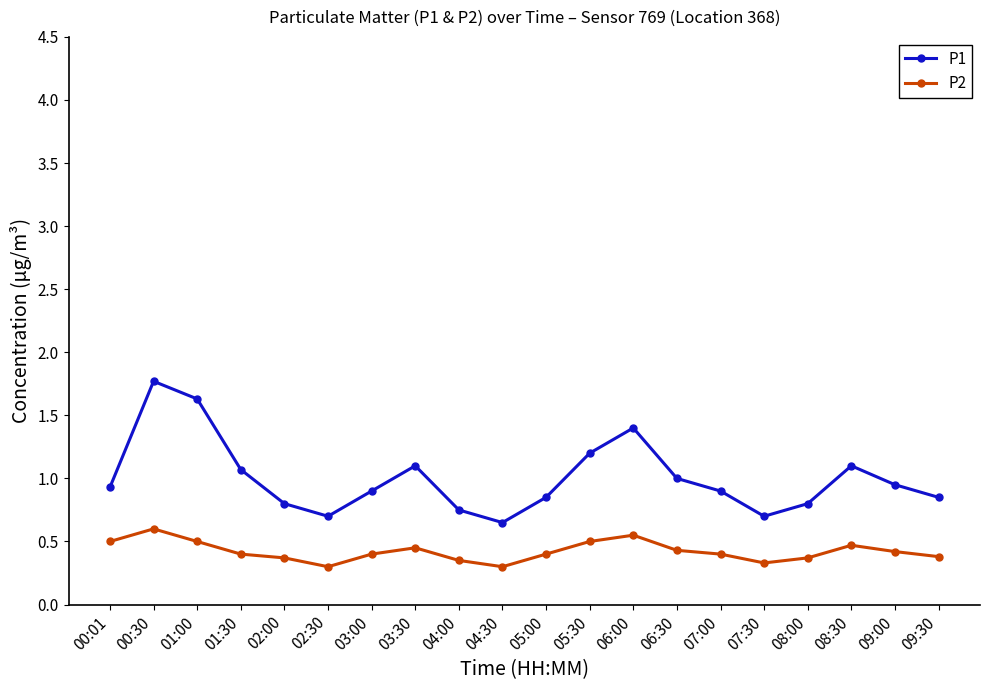

The value of P2 at 05:30 is 0.5. True or false?

True